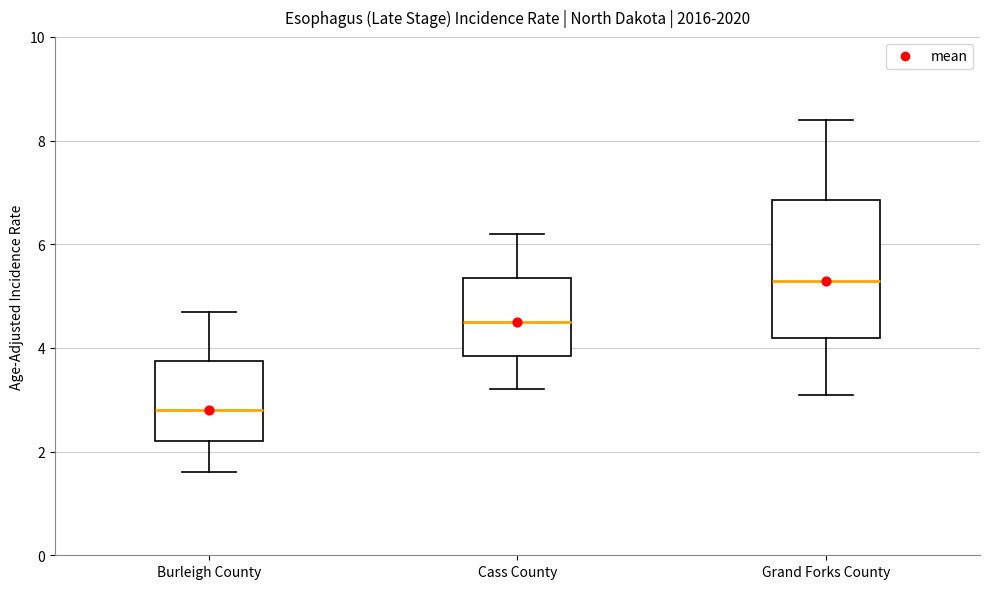

Reading left to right, read every box against the y-axis: the position of its median line, the range the box covers, and the ends of its whiskers. The values are not printed on the chart, so give them approximately, as read against the axis.

Burleigh County: median 2.8, box 2.2 to 3.8, whiskers 1.6 to 4.8
Cass County: median 4.6, box 3.8 to 5.4, whiskers 3.2 to 6.2
Grand Forks County: median 5.4, box 4.2 to 6.8, whiskers 3.2 to 8.4